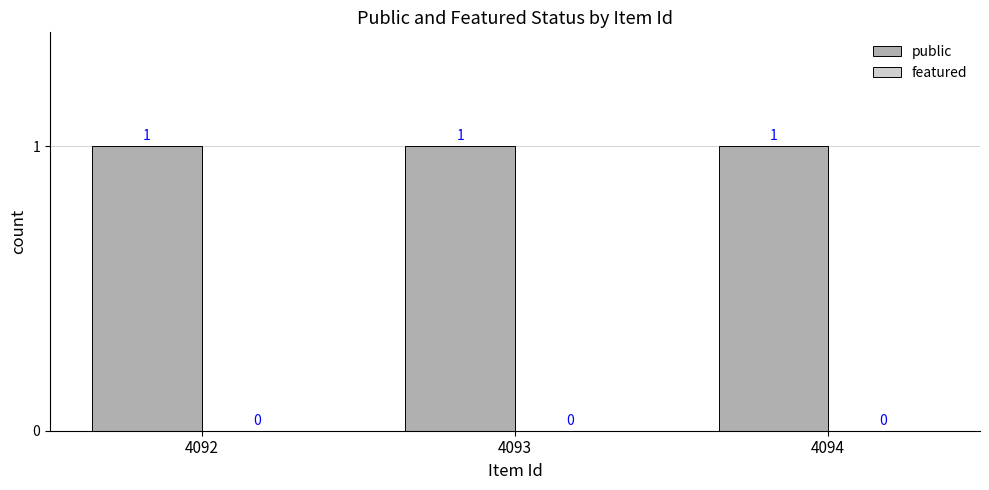

What is the minimum value for public?

1